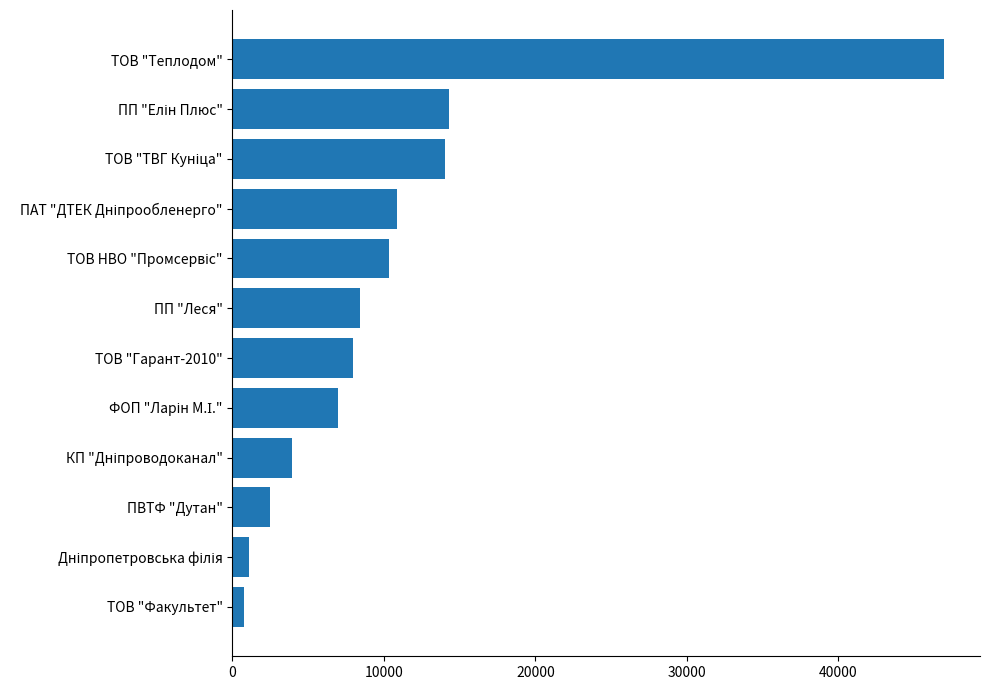

True or false: the data shows 8432.8 at ПП "Леся".

True